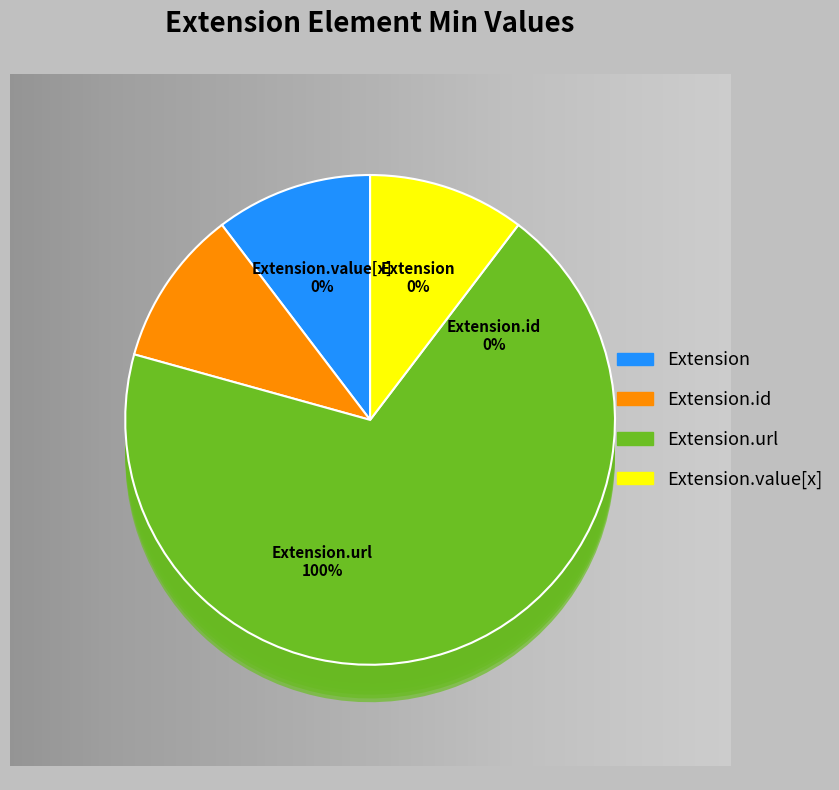

How many slices are in this pie chart?

4